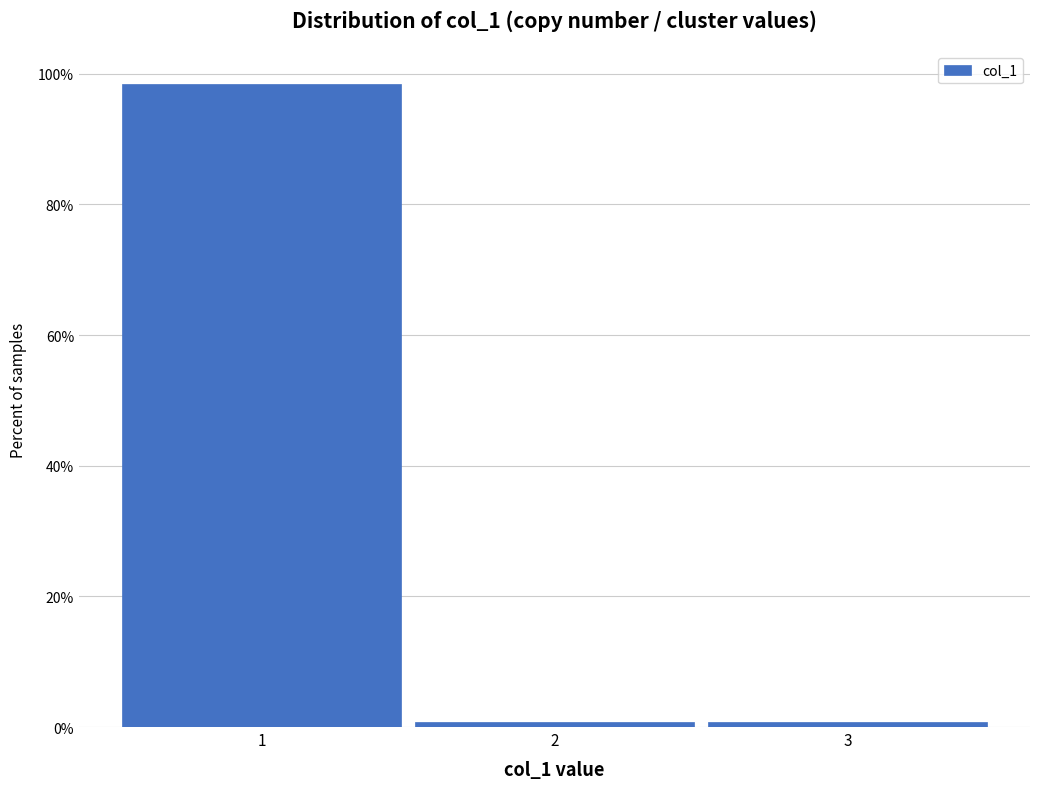

Reading left to right, list every bar in this chart as the range it spans on the x-axis followed by its height. The values are not printed on the chart, so give them approximately, as read against the axis.

0.5 to 1.5: 98
1.5 to 2.5: under 2
2.5 to 3.5: under 2